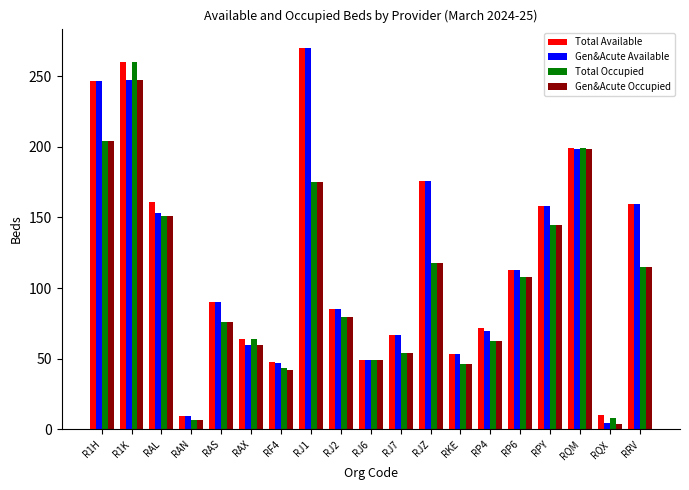

True or false: Gen&Acute Available has a value of 198.5 at RP6.

False